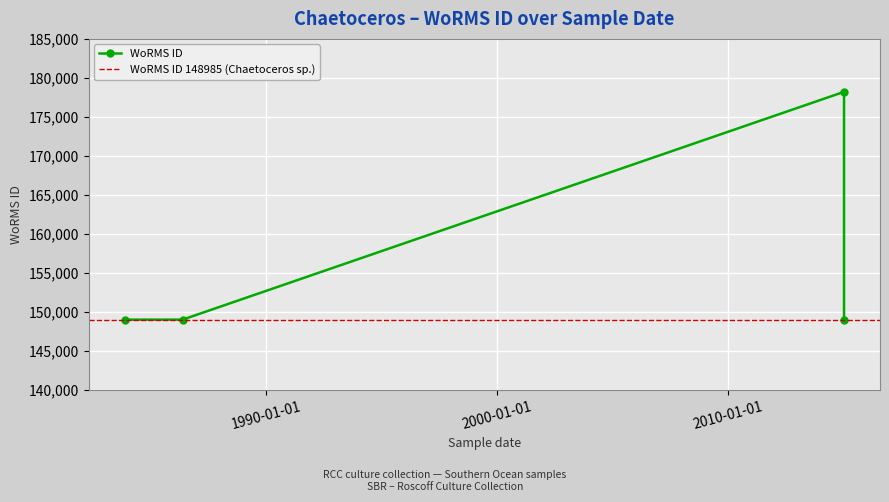

What is the sum of the values at 2015-01-13 and 1983-11-19?

327192